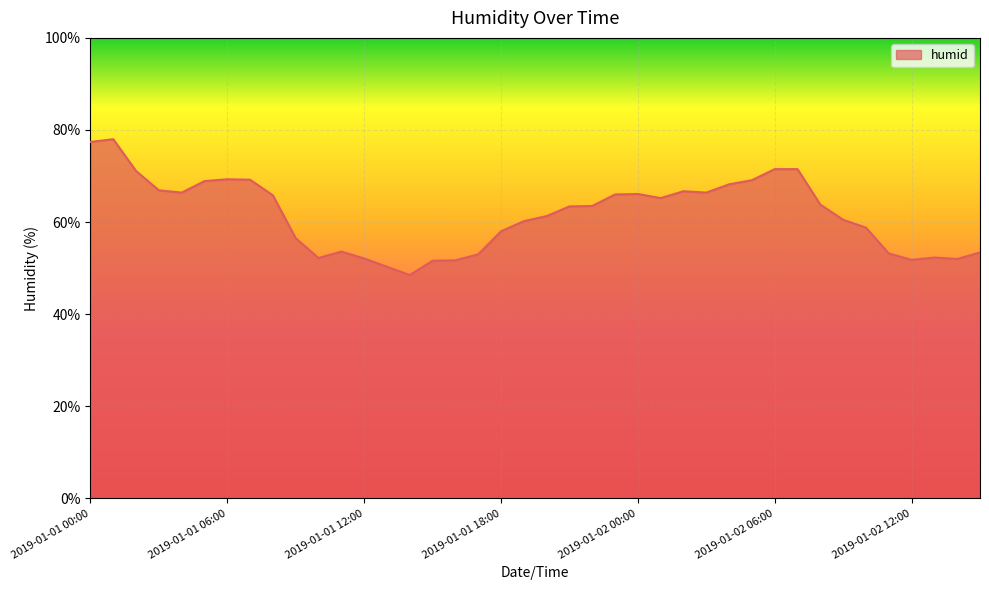

What is the difference between the maximum and minimum values?

29.5